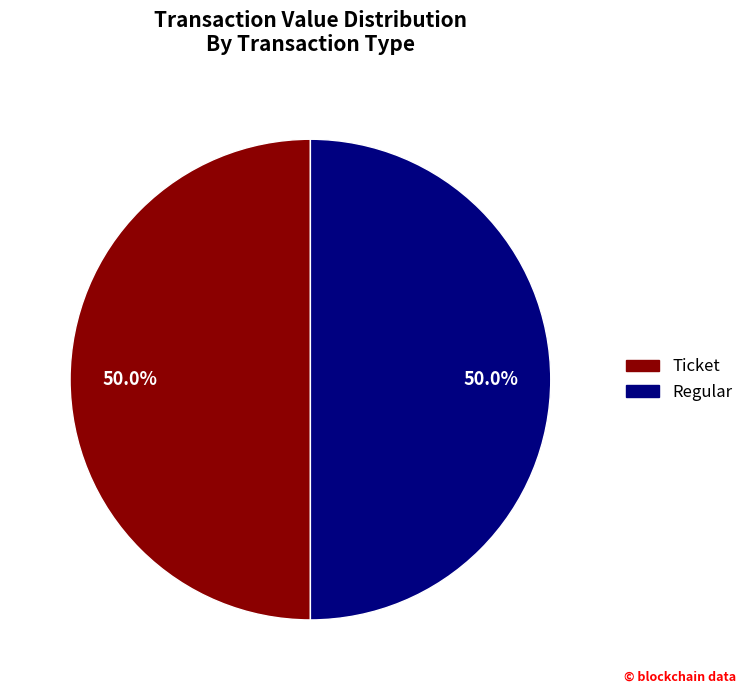

How many slices are in this pie chart?

2